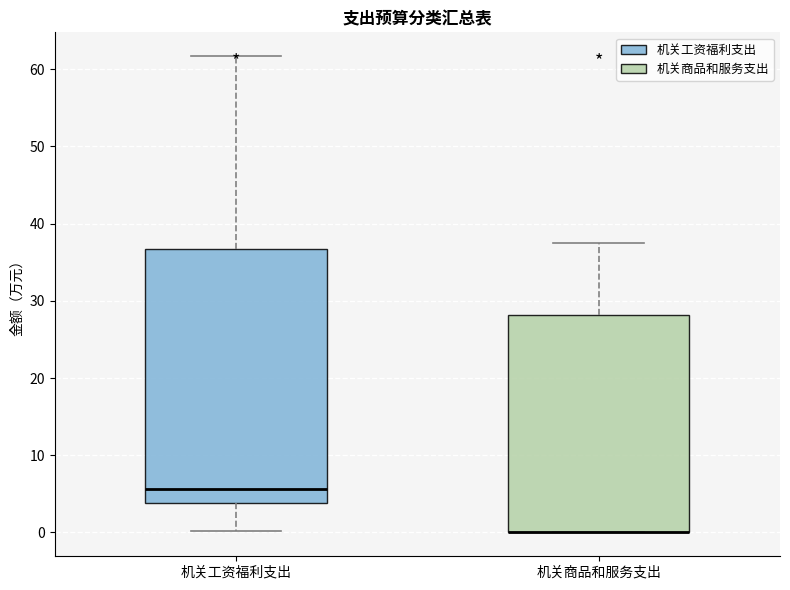

Reading left to right, read every box against the y-axis: the position of its median line, the range the box covers, and the ends of its whiskers. The values are not printed on the chart, so give them approximately, as read against the axis.

机关工资福利支出: median 6, box 4 to 37, whiskers 0 to 62
机关商品和服务支出: median 0 (drawn on the box's lower edge), box 0 to 28, whiskers 0 to 38